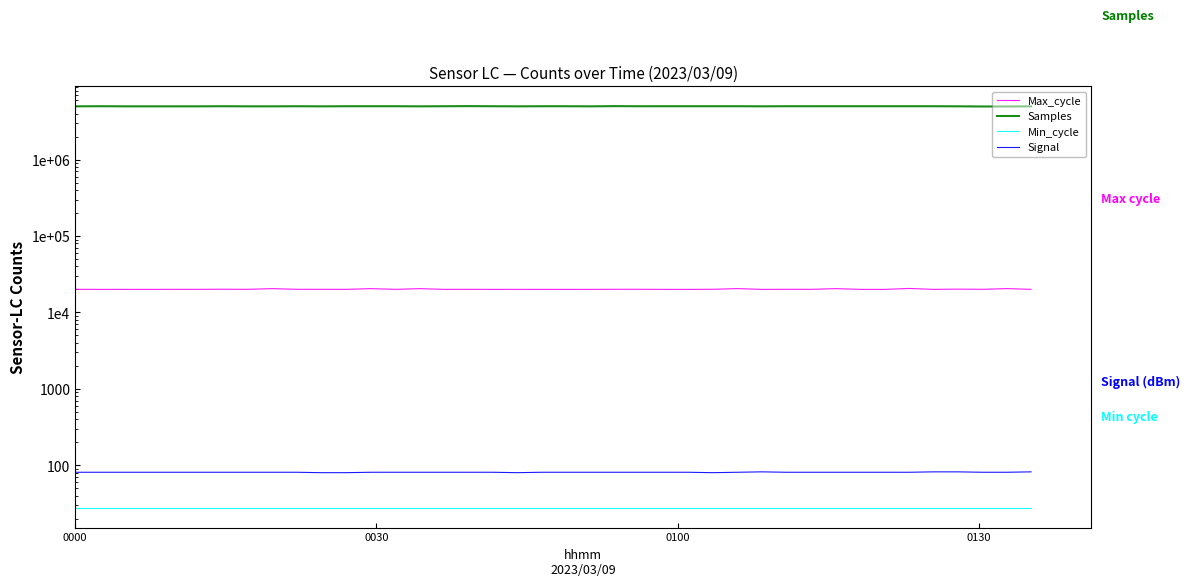

What is the difference between the second highest and second lowest values in the Samples series?

52226